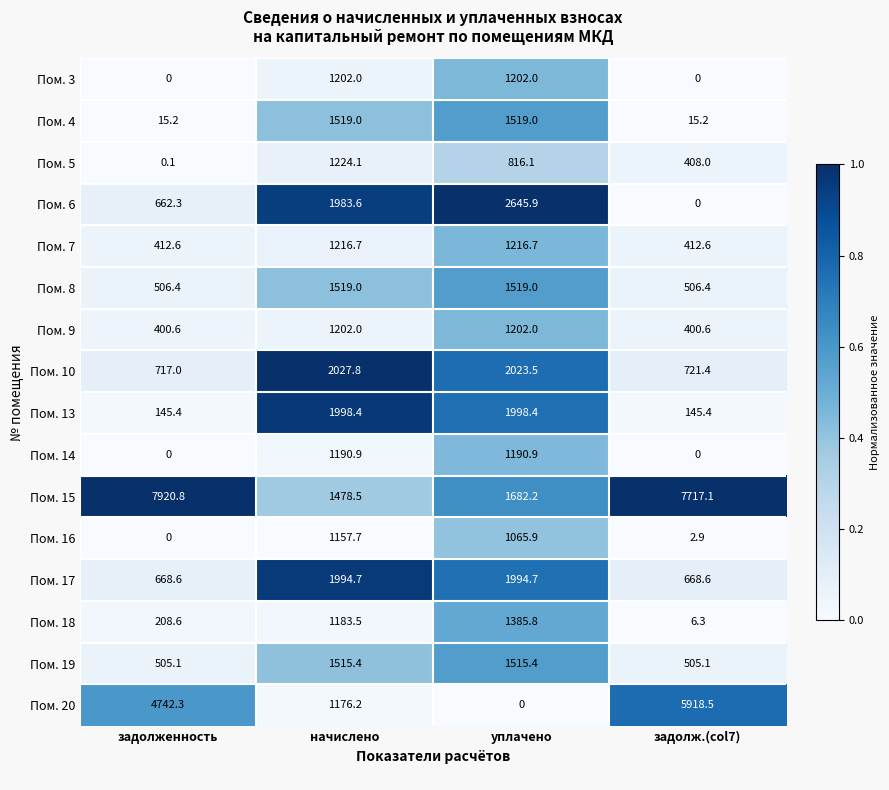

What is the total value across all series at уплачено?

22977.5